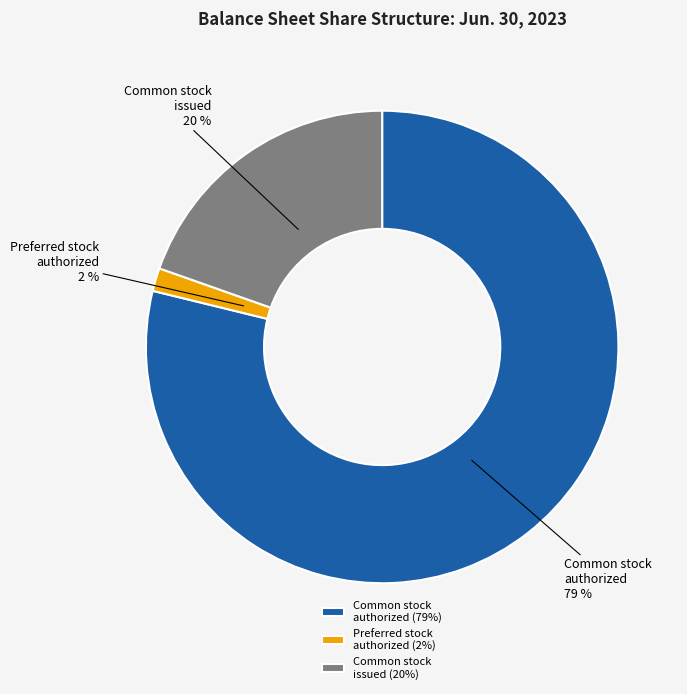

Between Common stock issued and Common stock authorized, which is larger?

Common stock authorized